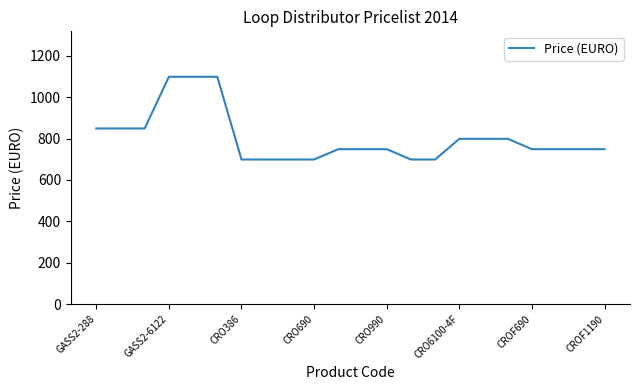

What is the greatest value displayed?

1099